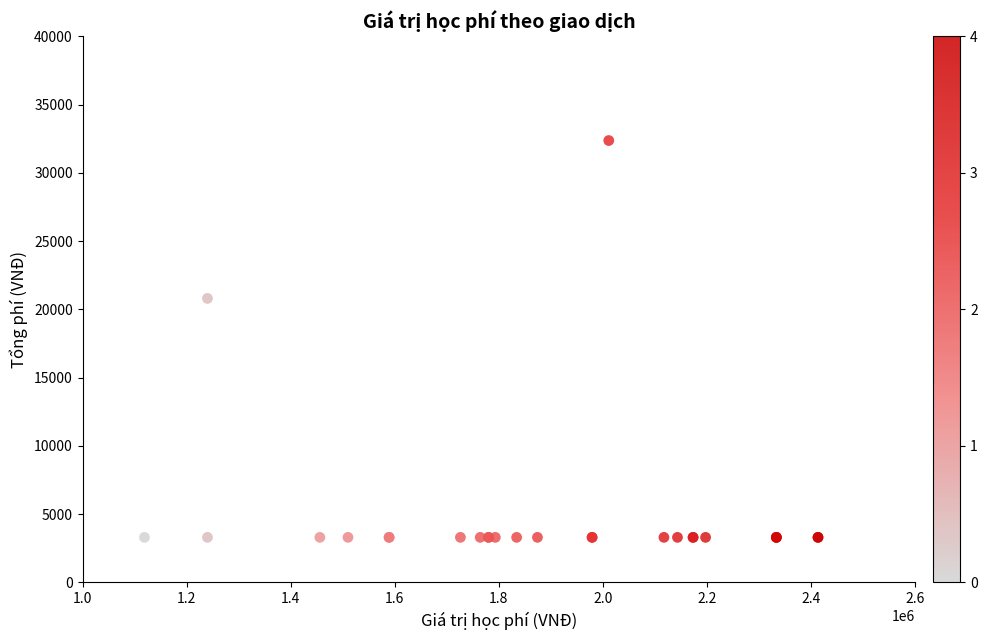

What Y value in the scatter plot is closest to 17832?

20800